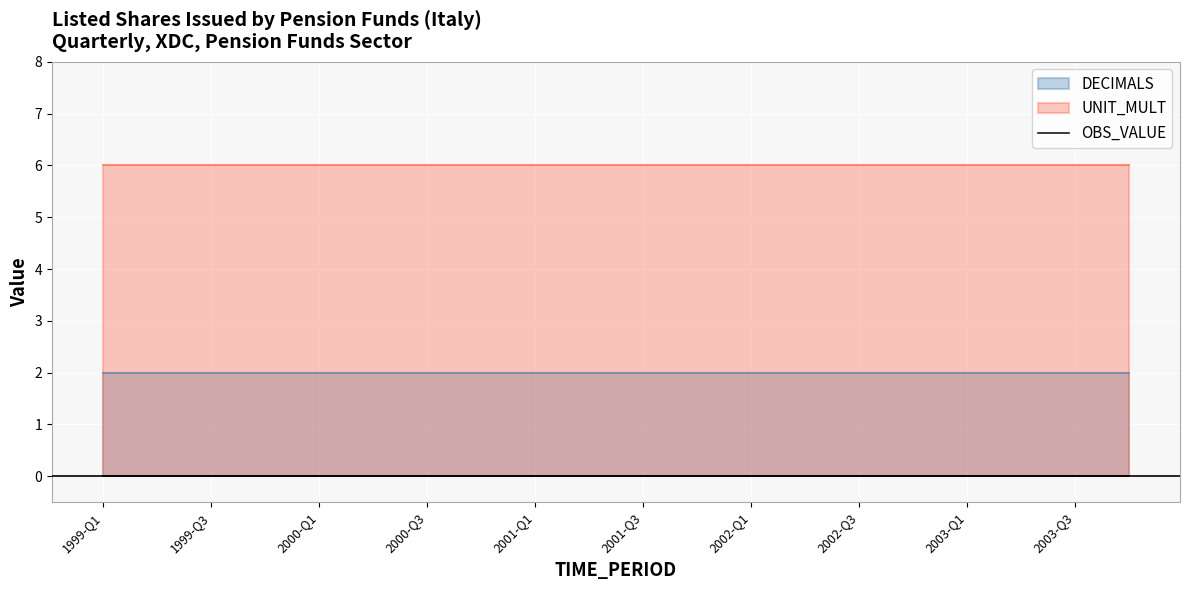

List the series in order of their overall mean, highest first.

UNIT_MULT, DECIMALS, OBS_VALUE